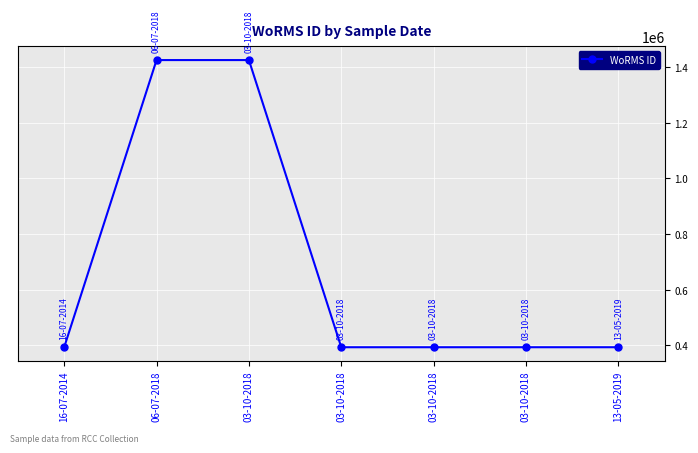

What is the difference between the values at 13-05-2019 and 03-10-2018?

1031809